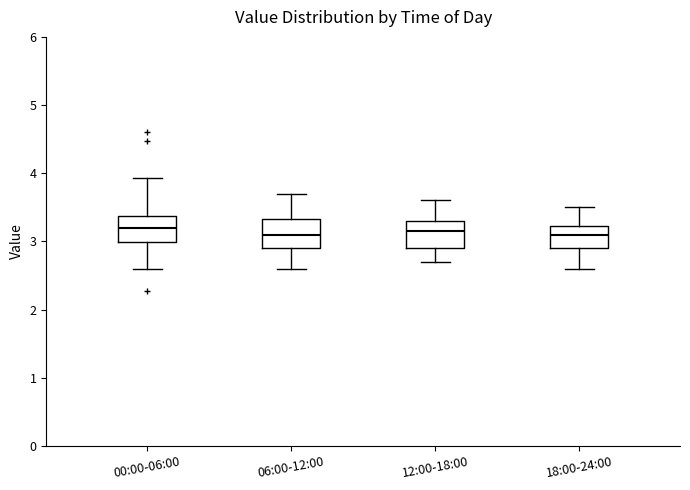

Reading left to right, transcribe this box plot: for each box, give where its median line is, the range the box spans, and where its two whiskers end, as read against the y-axis. The values are not printed on the chart, so give them approximately, as read against the axis.

00:00-06:00: median 3.2, box 3.0 to 3.4, whiskers 2.6 to 3.9
06:00-12:00: median 3.1, box 2.9 to 3.3, whiskers 2.6 to 3.7
12:00-18:00: median 3.2, box 2.9 to 3.3, whiskers 2.7 to 3.6
18:00-24:00: median 3.1, box 2.9 to 3.2, whiskers 2.6 to 3.5